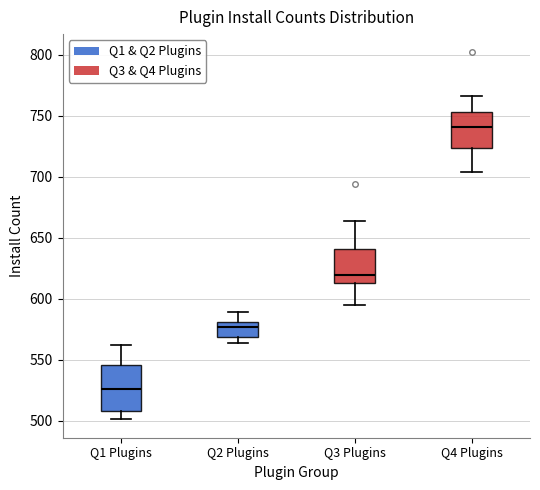

Reading left to right, read every box against the y-axis: the position of its median line, the range the box covers, and the ends of its whiskers. The values are not printed on the chart, so give them approximately, as read against the axis.

Q1 Plugins: median 525, box 510 to 545, whiskers 500 to 560
Q2 Plugins: median 575, box 570 to 580, whiskers 565 to 590
Q3 Plugins: median 620, box 615 to 640, whiskers 595 to 665
Q4 Plugins: median 740, box 725 to 755, whiskers 705 to 765